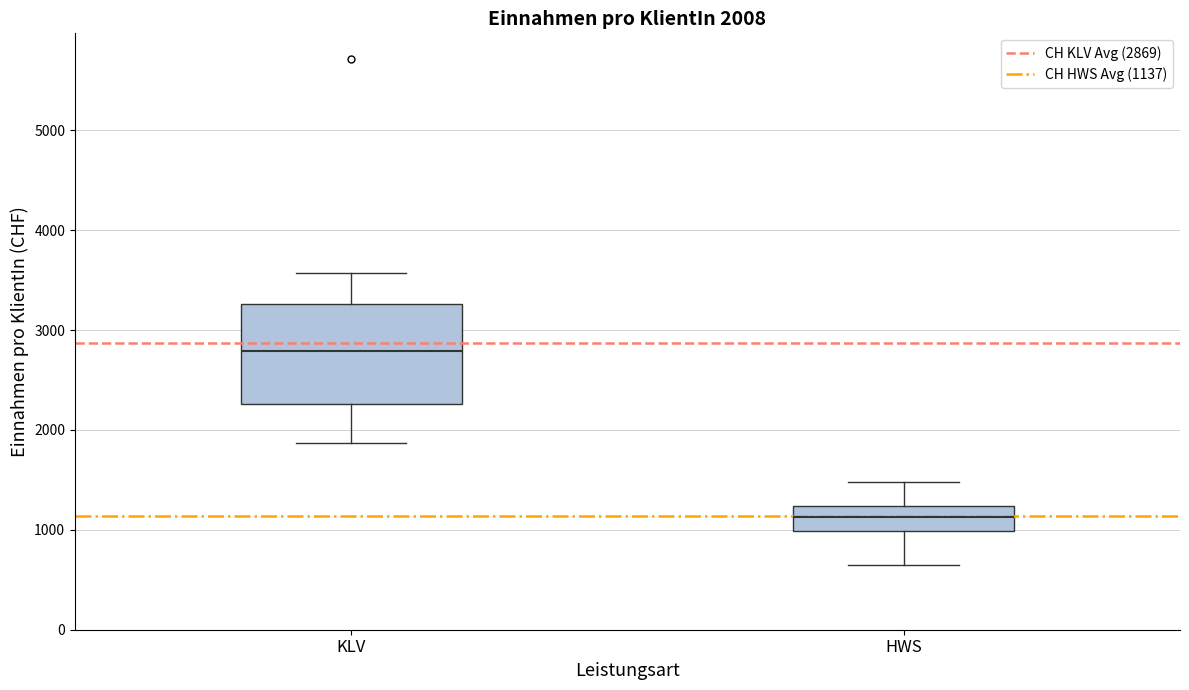

Which box has the lowest median line?

HWS